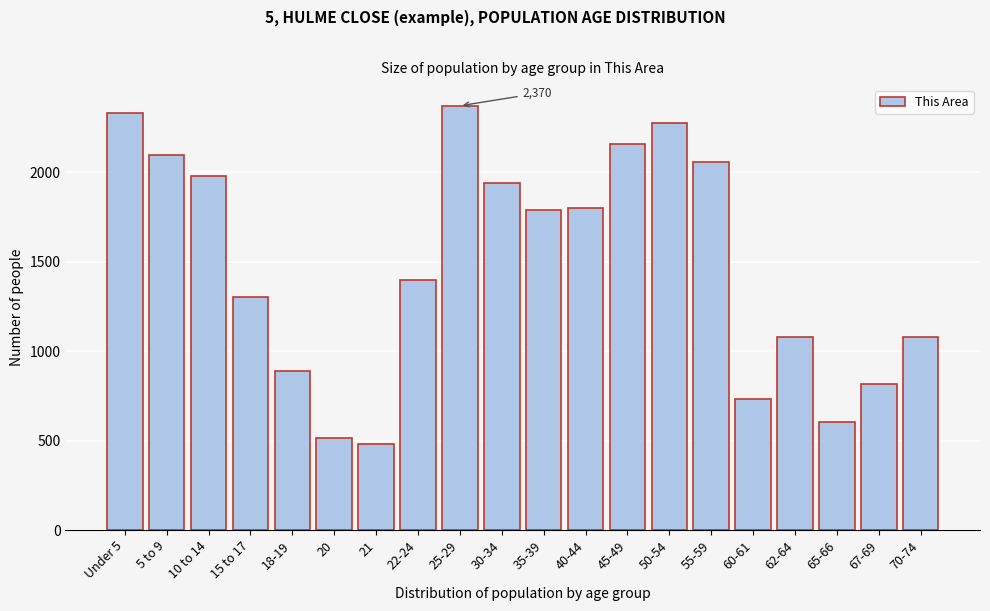

Reading left to right, transcribe all the data shown in this chart.

2329	2097	1980	1299	889	512	479	1395	2370	1941	1787	1799	2155	2276	2058	733	1077	604	815	1077